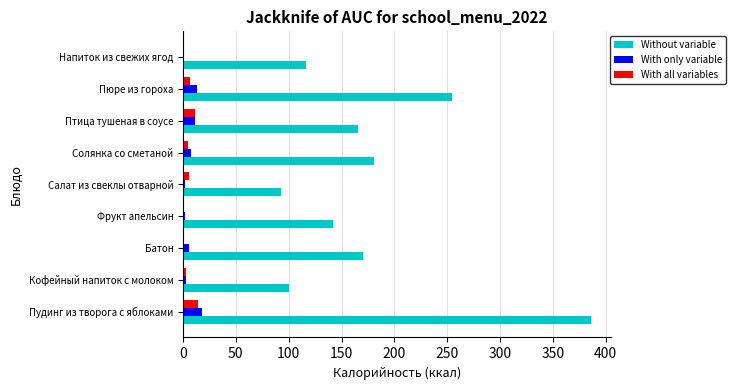

Between Птица тушеная в соусе and Напиток из свежих ягод, which series saw the biggest shift?

Without variable